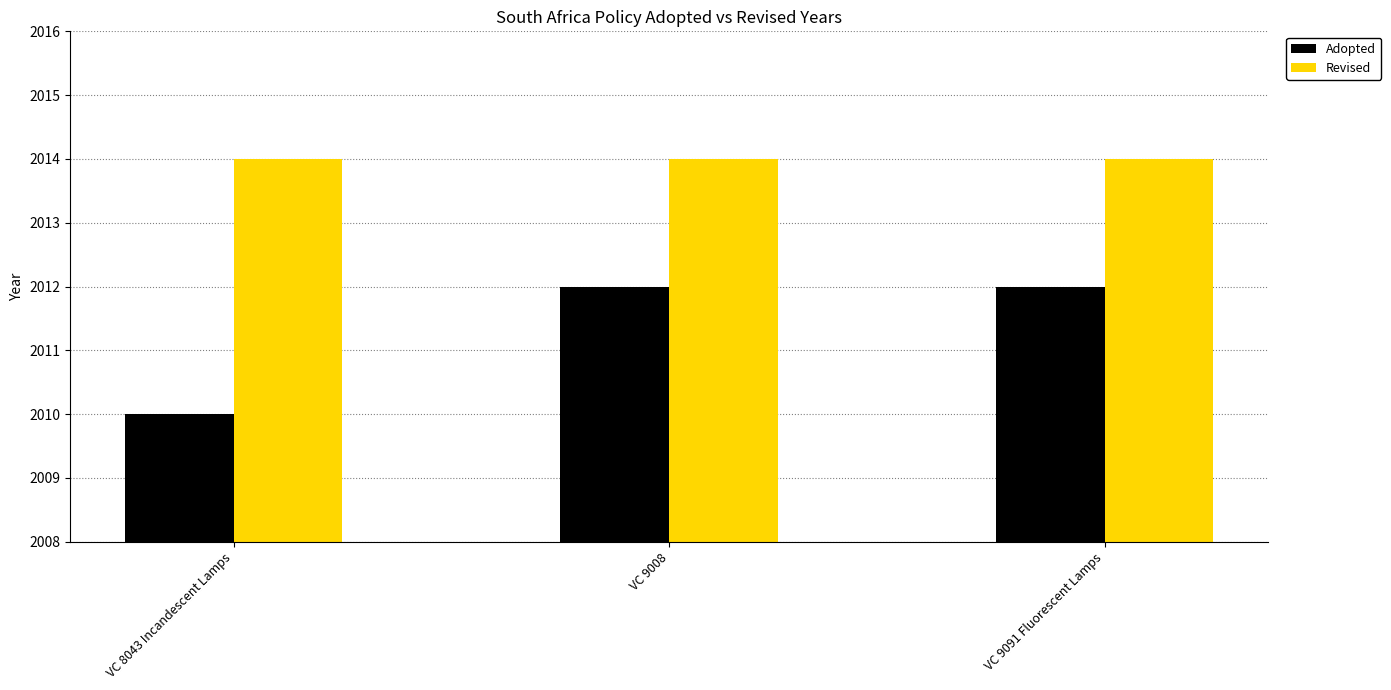

Which series has the largest range (max minus min)?

Adopted